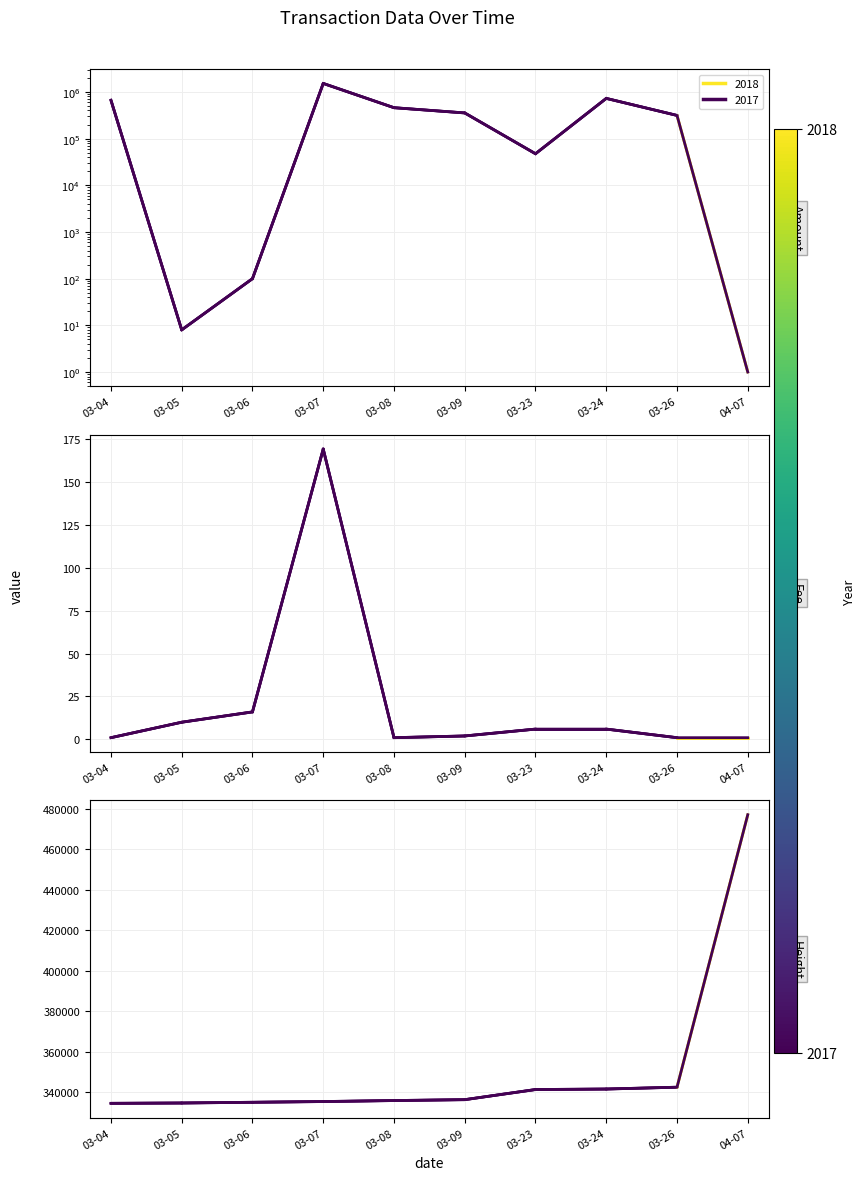

True or false: Height and 2018 (highlight) intersect in this chart.

False